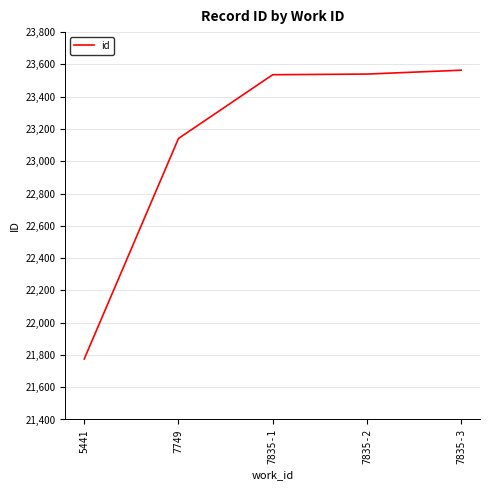

What is the sum of all values?

115556